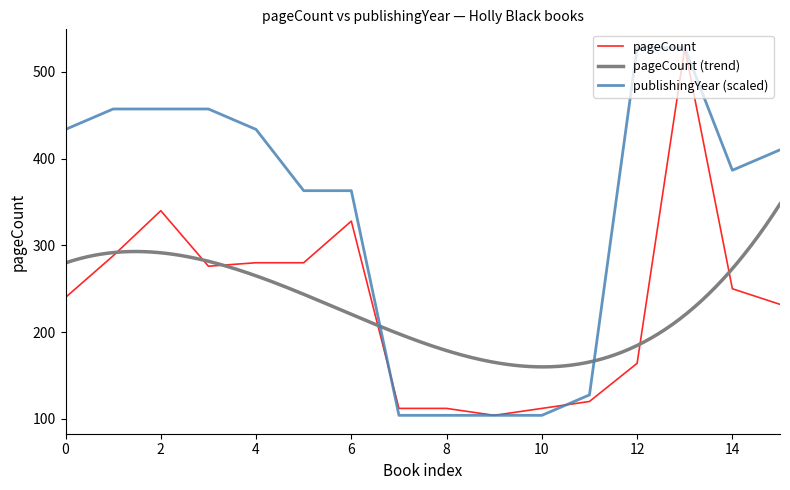

How many times do publishingYear and pageCount cross each other?

2